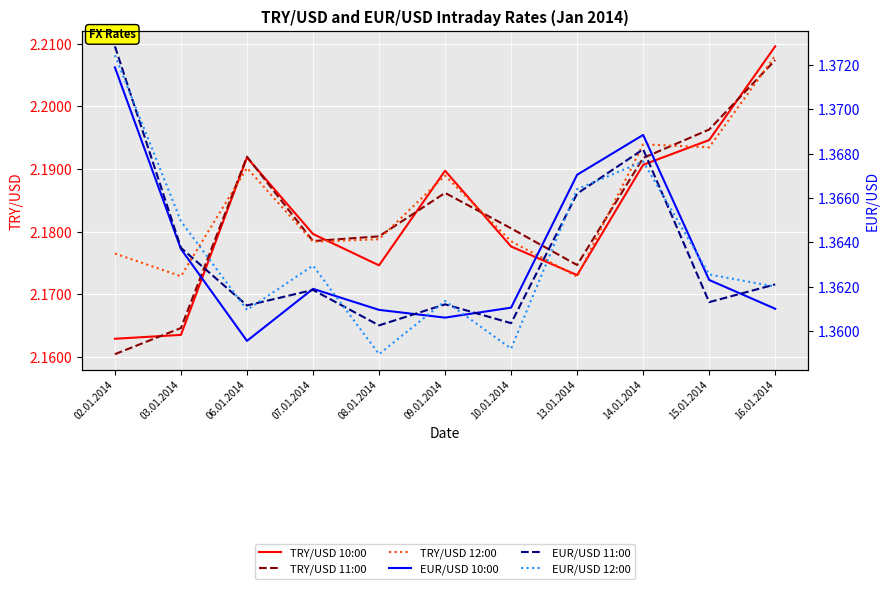

What is the smallest value displayed?

1.4